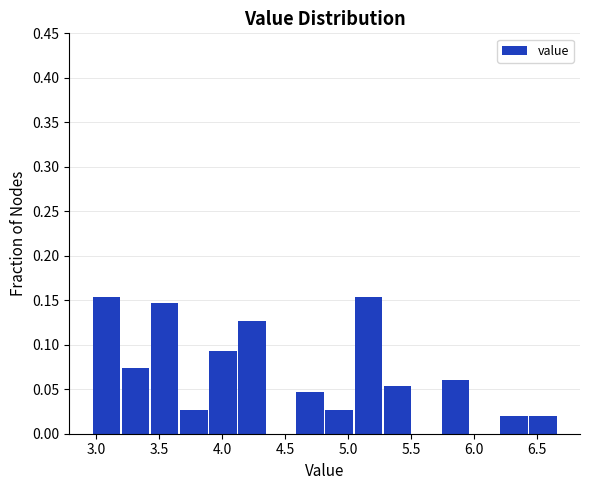

What is the height of the bar covering 5.05 to 5.30 on the x-axis? Neither the bar edges nor the heights are printed on the chart, so give them approximately, as read against the axes.

0.155